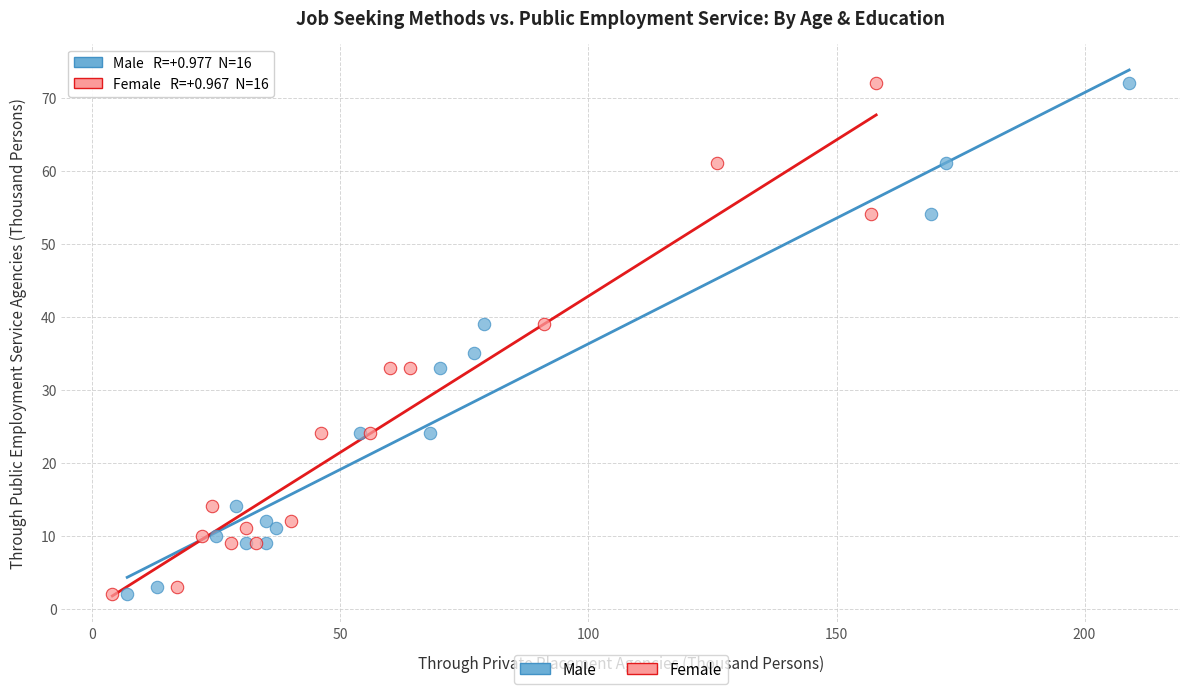

What are all the series names shown in the legend?

Male, Female